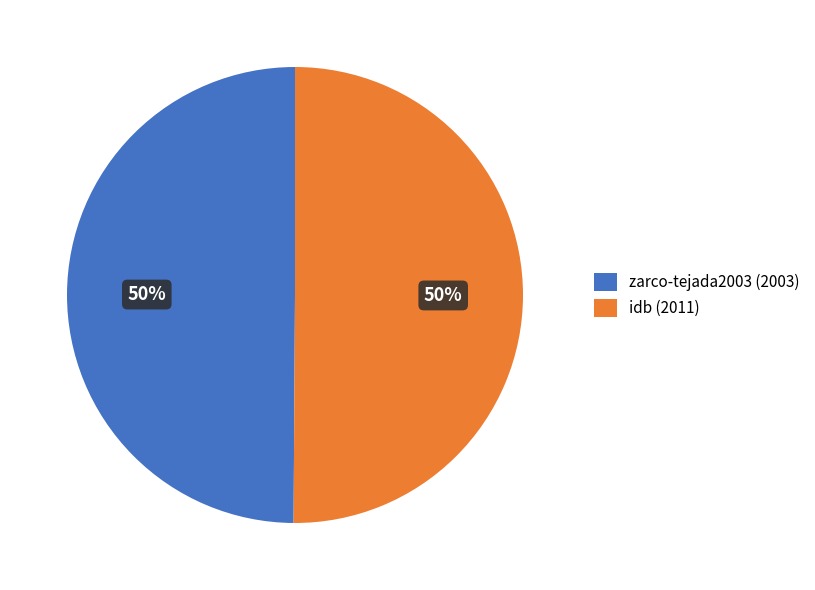

To the nearest percent, what is the combined percentage of idb and zarco-tejada2003?

100%